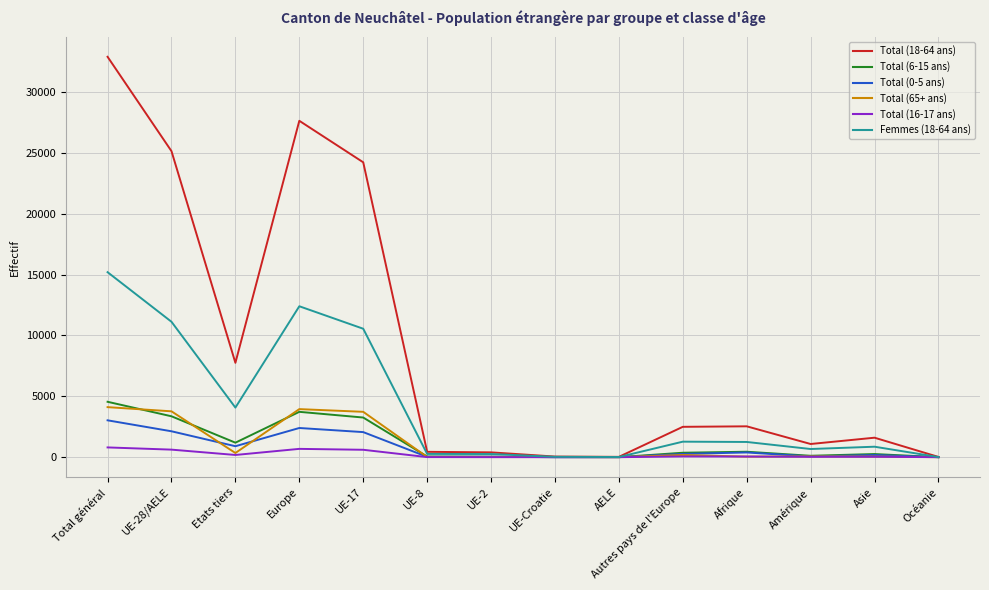

What position from the left is Autres pays de l'Europe?

10